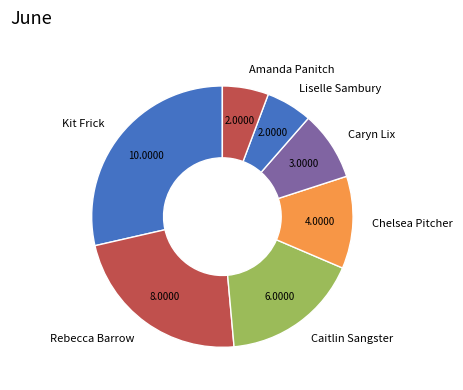

Is the sum of Caryn Lix and Amanda Panitch greater than half?

No